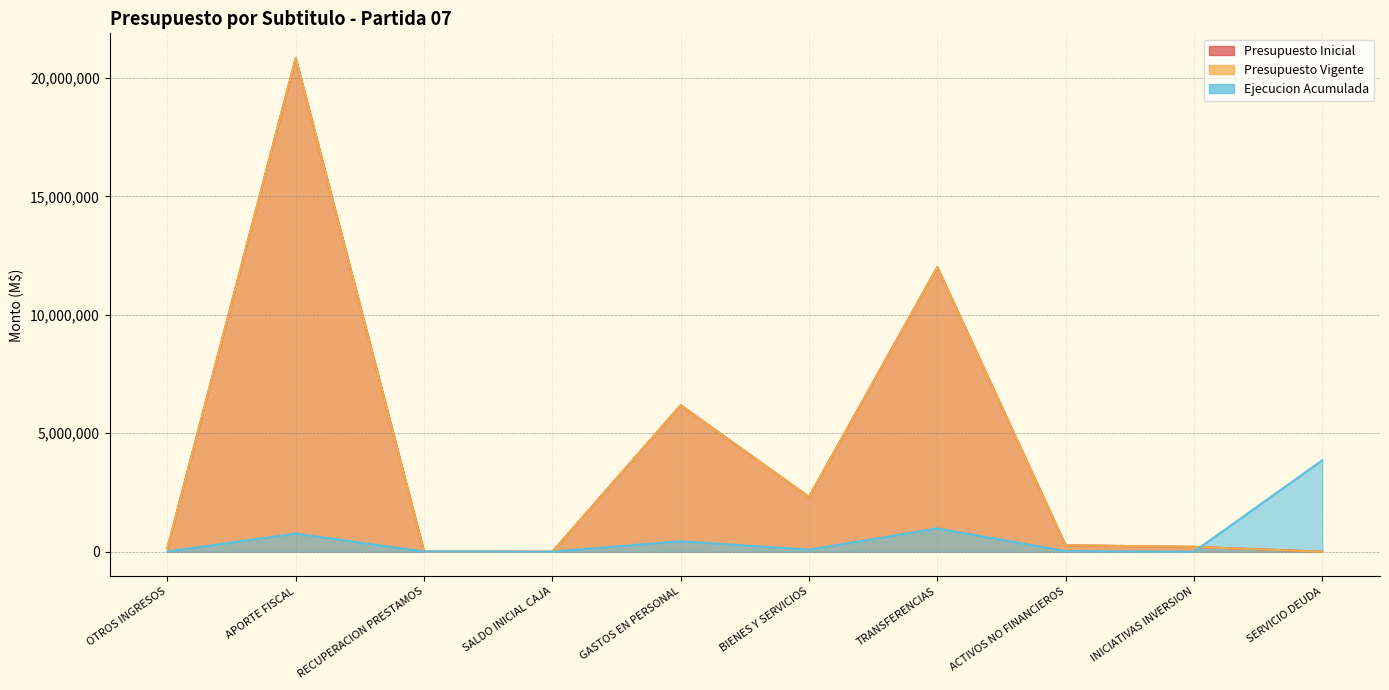

How many series are shown in this chart?

3